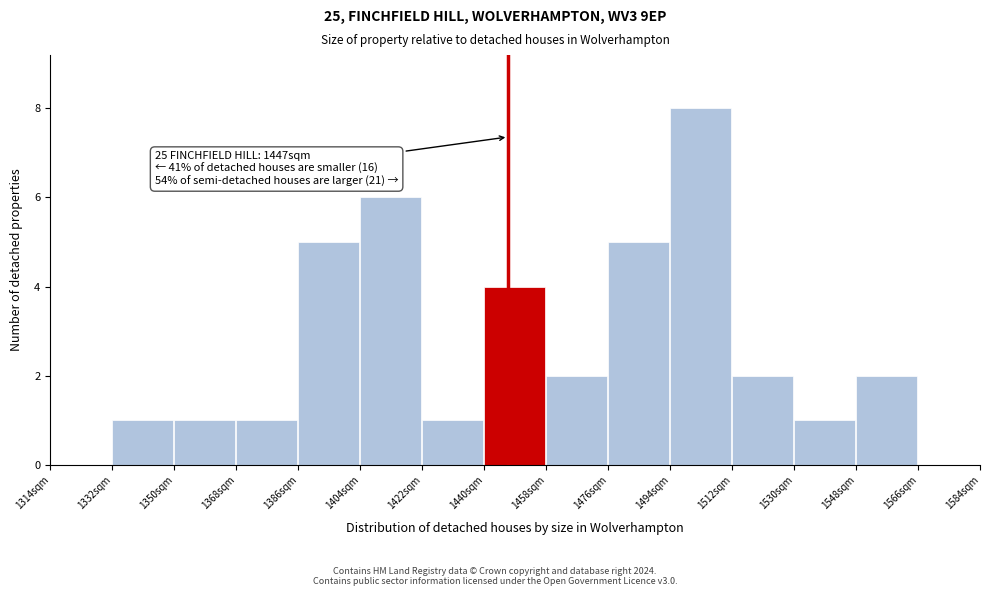

Over which range of the x-axis is the bar tallest?

1494 to 1512